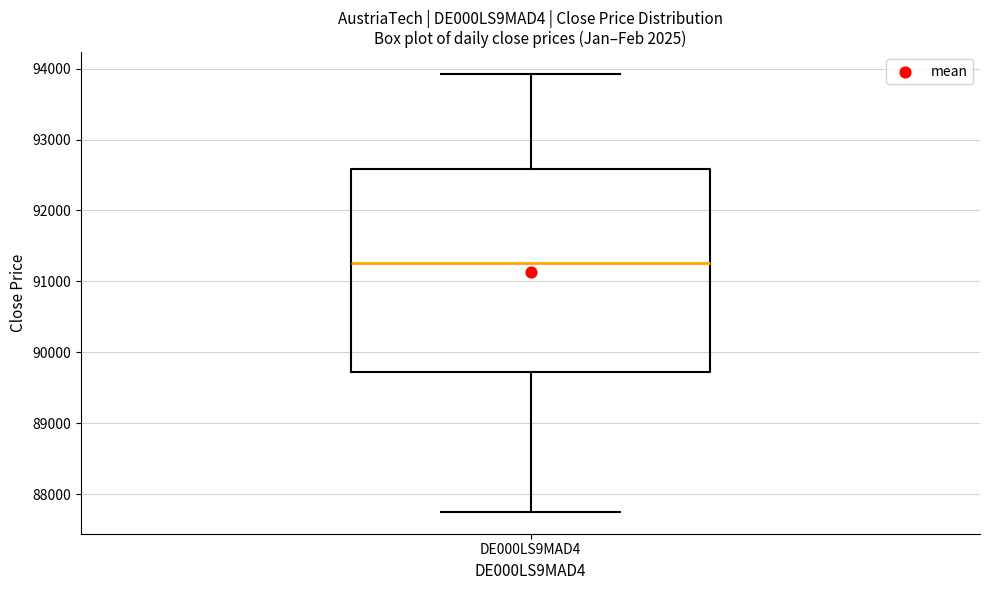

Read this box plot against the y-axis: the position of the median line, the range covered by the box, and the ends of both whiskers. The values are not printed on the chart, so give them approximately, as read against the axis.

median 91300, box 89700 to 92600, whiskers 87700 to 93900